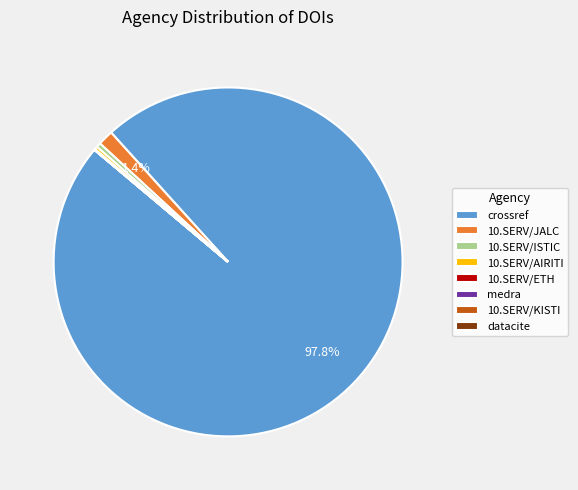

Which category has the biggest portion of the pie?

crossref